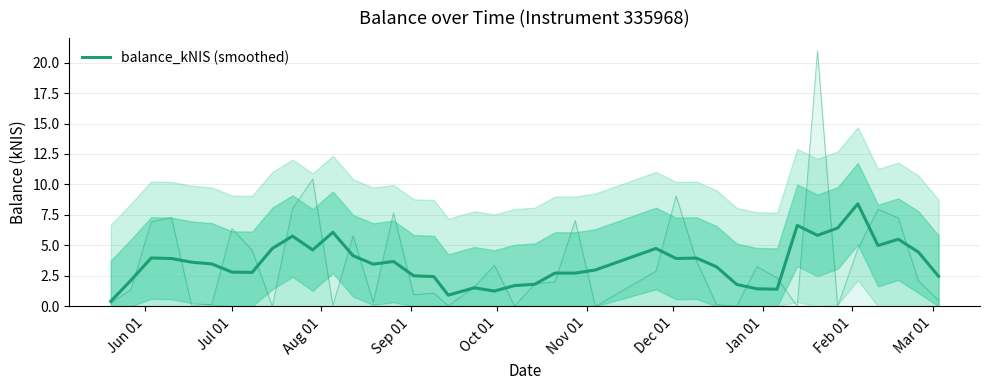

What is the greatest value displayed?

8.4